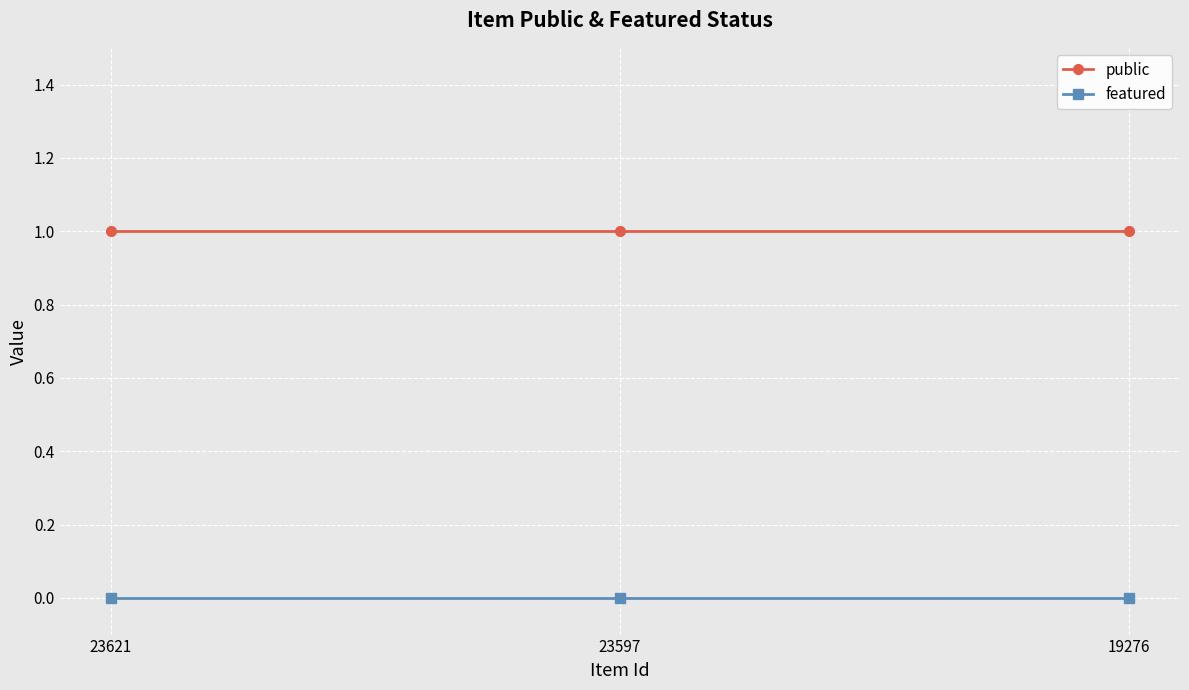

The featured series shows 0 at 19276. True or false?

True